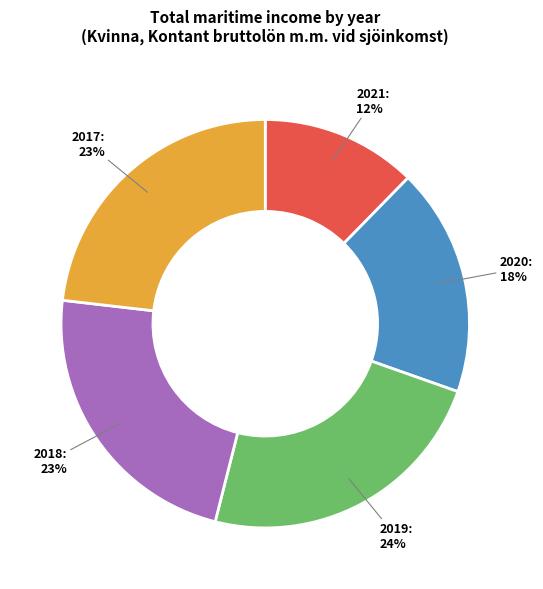

Approximately how many times larger is the value at 2017: 23% compared to 2018: 23%?

1.0